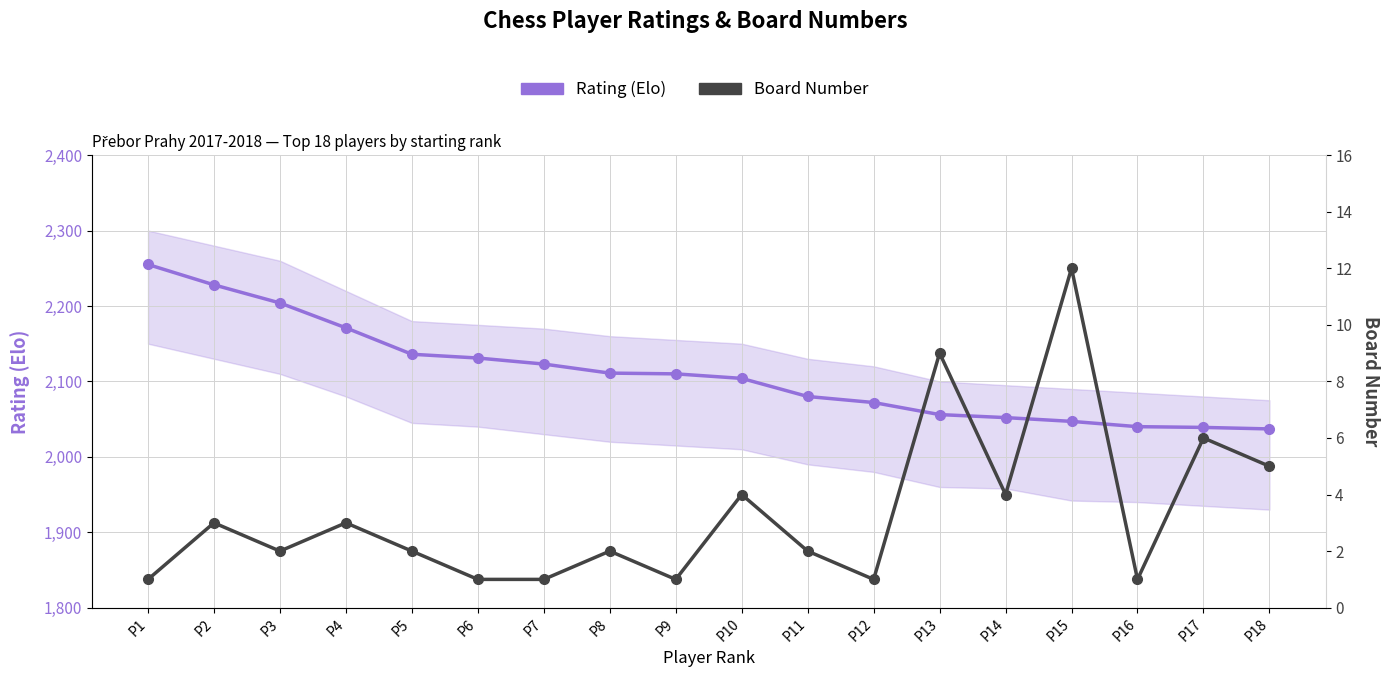

What is the average value of the Board Number series?

3